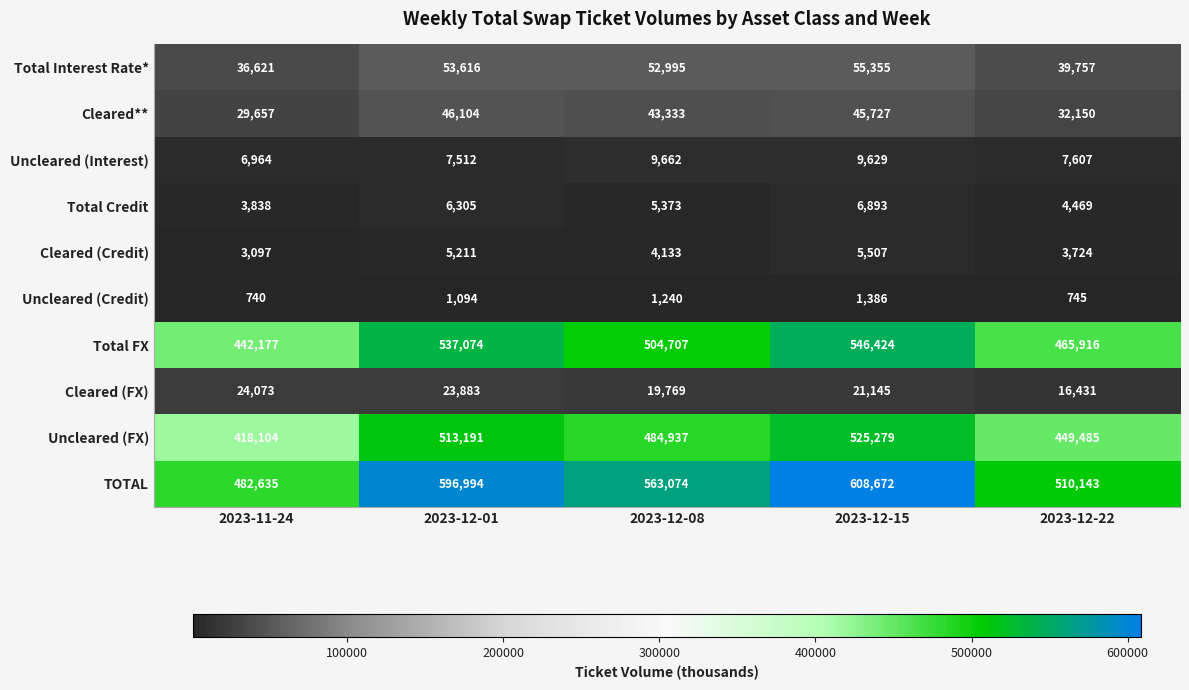

What is the smallest value displayed?

740